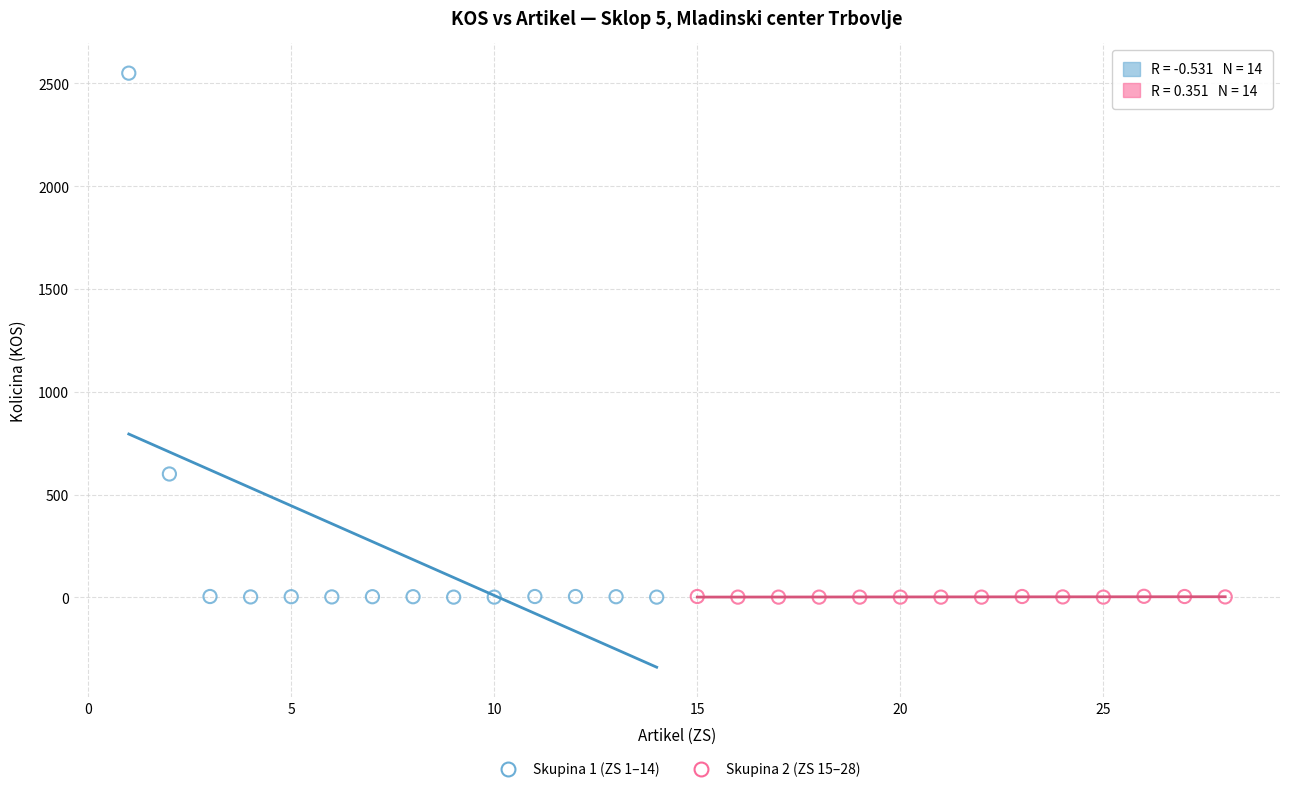

Which series has the largest Y range (max minus min)?

Skupina 1 (ZS 1–14)